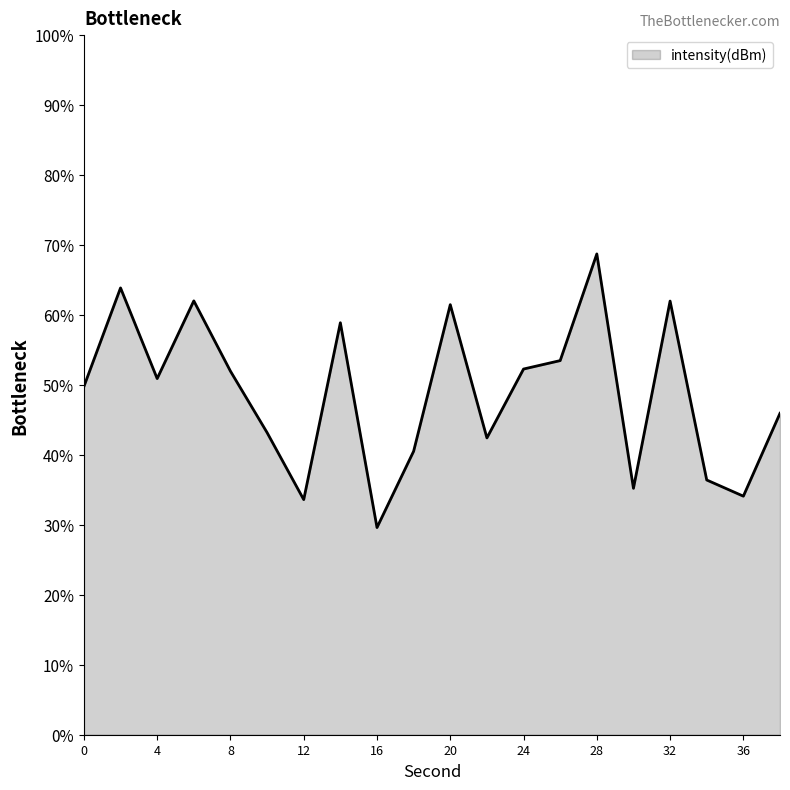

What is the smallest value displayed?

29.6